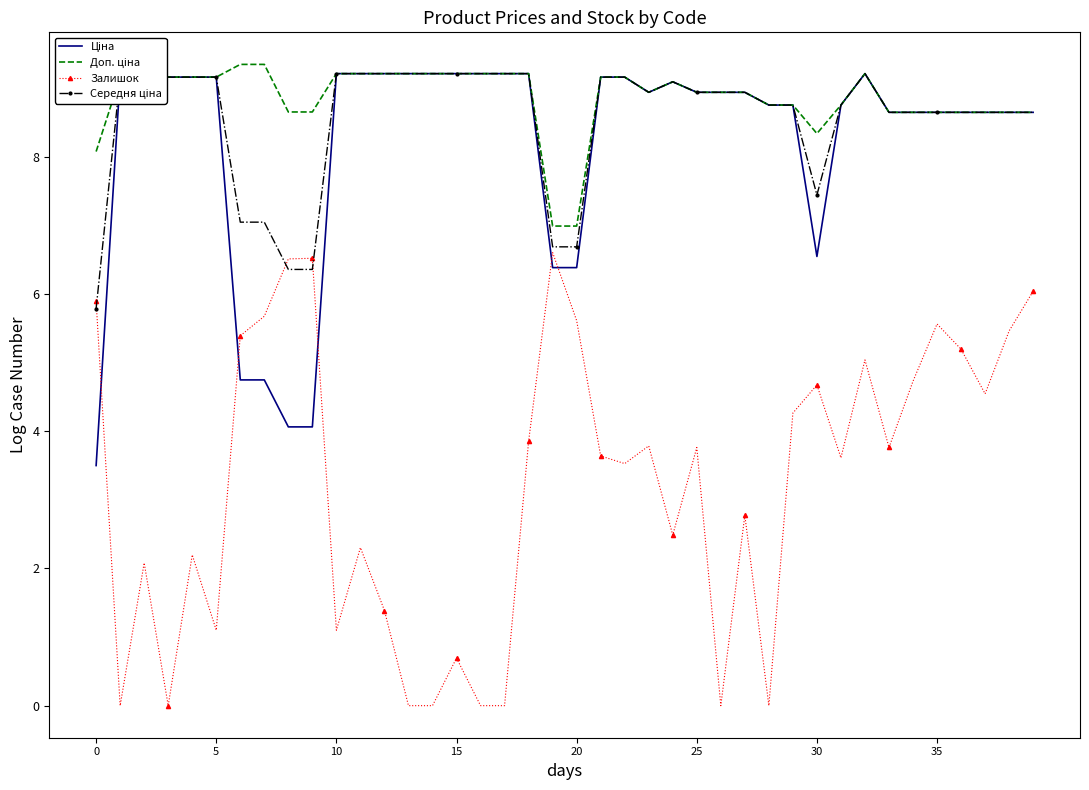

List the series in order of their peak value, lowest first.

Залишок, Ціна, Середня ціна, Доп. ціна